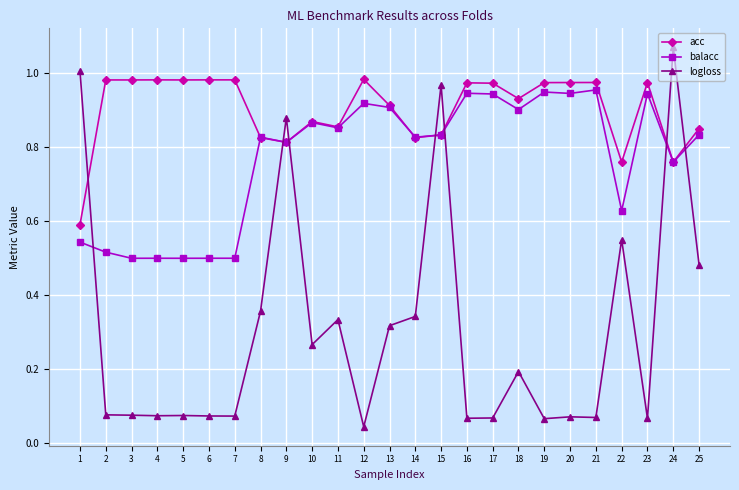

Is it true that balacc equals 0.3 at 5?

False